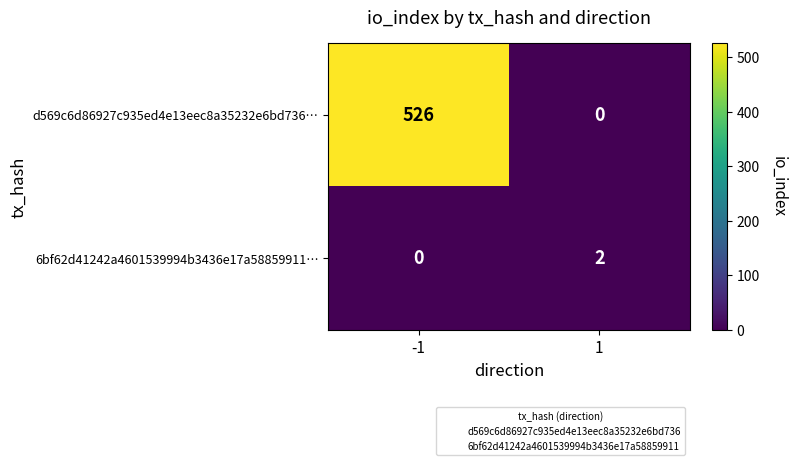

What is the difference between the d569c6d86927c935ed4e13eec8a35232e6bd736… values at -1 and 1?

526